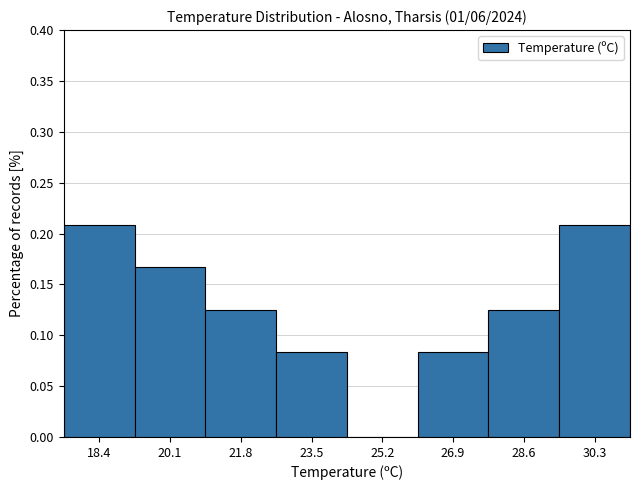

Reading left to right, list every bar in this chart as the range it spans on the x-axis followed by its height. Neither the bar edges nor the heights are printed on the chart, so give them approximately, as read against the axes.

17.6 to 19.2: 0.210
19.2 to 21.0: 0.165
21.0 to 22.6: 0.125
22.6 to 24.4: 0.085
24.4 to 26.0: 0
26.0 to 27.8: 0.085
27.8 to 29.4: 0.125
29.4 to 31.2: 0.210